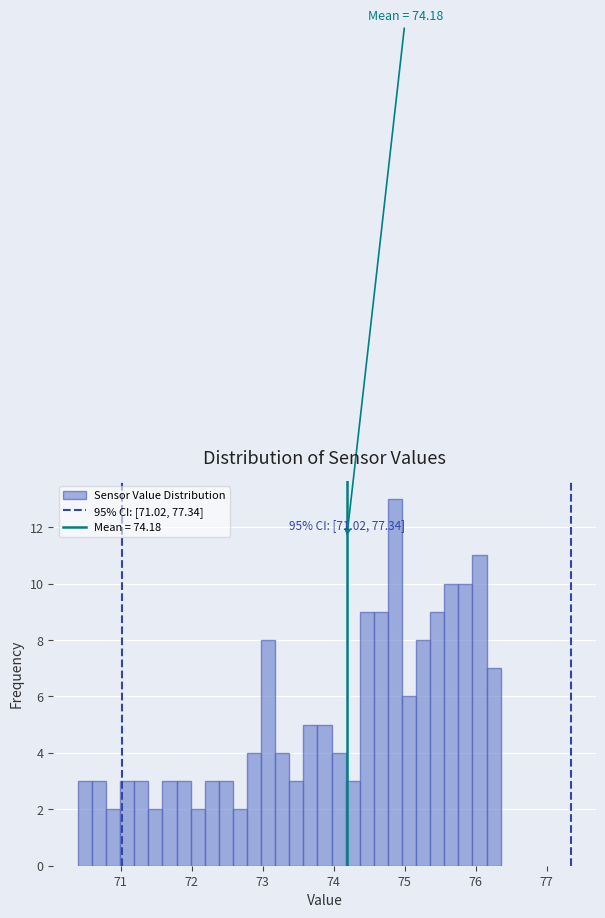

Around what value on the x-axis is the tallest bar? Give the approximate position of its centre, as read against the axis.

74.9